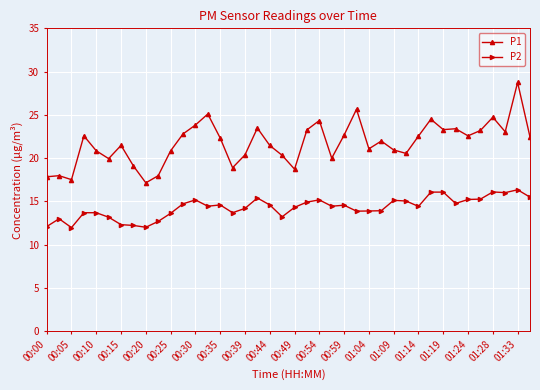

True or false: P1 and P2 intersect in this chart.

False